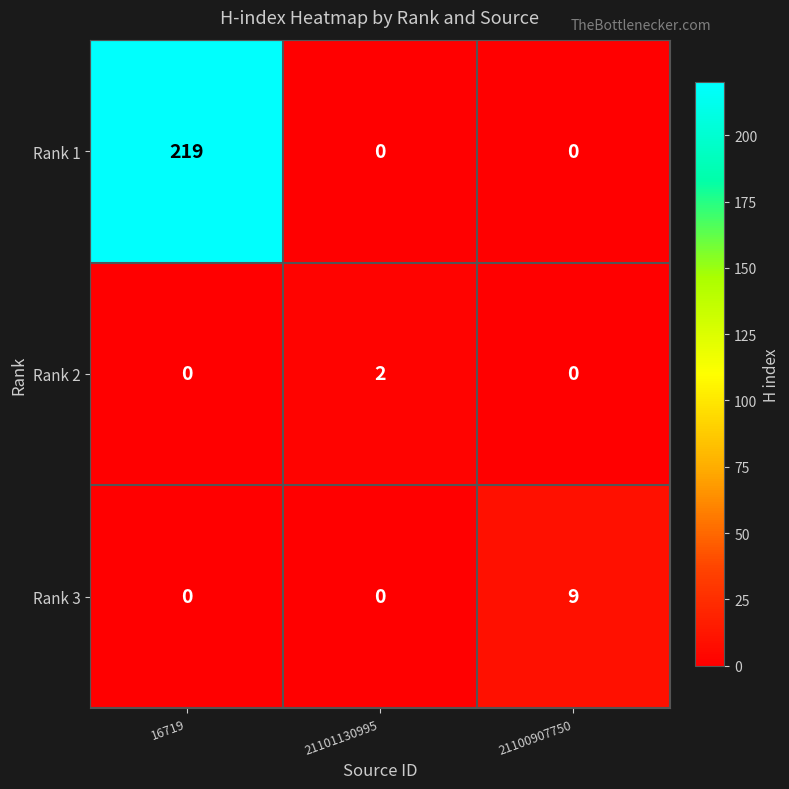

The value of Rank 2 at 21101130995 is 2. True or false?

True